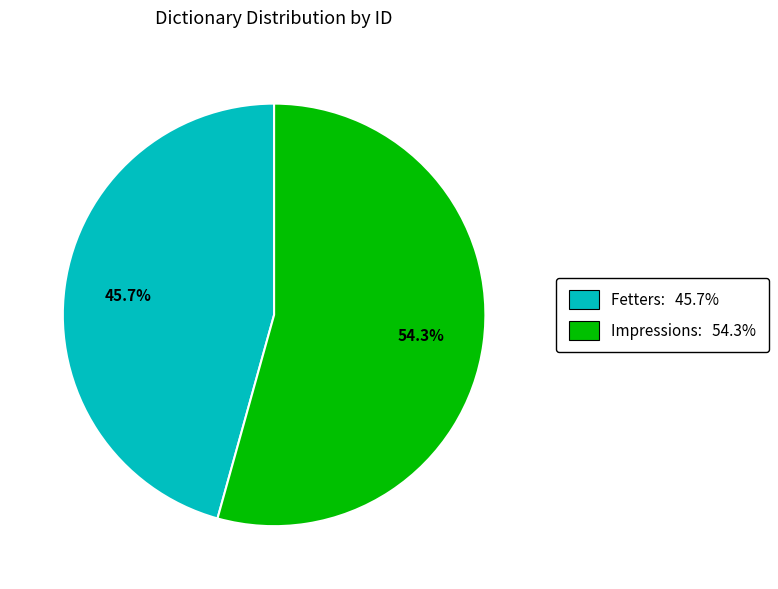

Which slice represents more than half of the pie?

Impressions